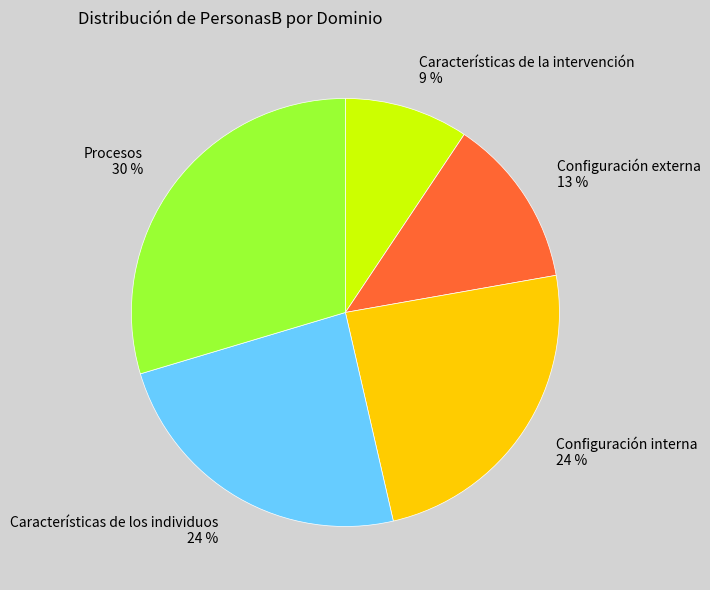

Does any single category account for the majority?

No